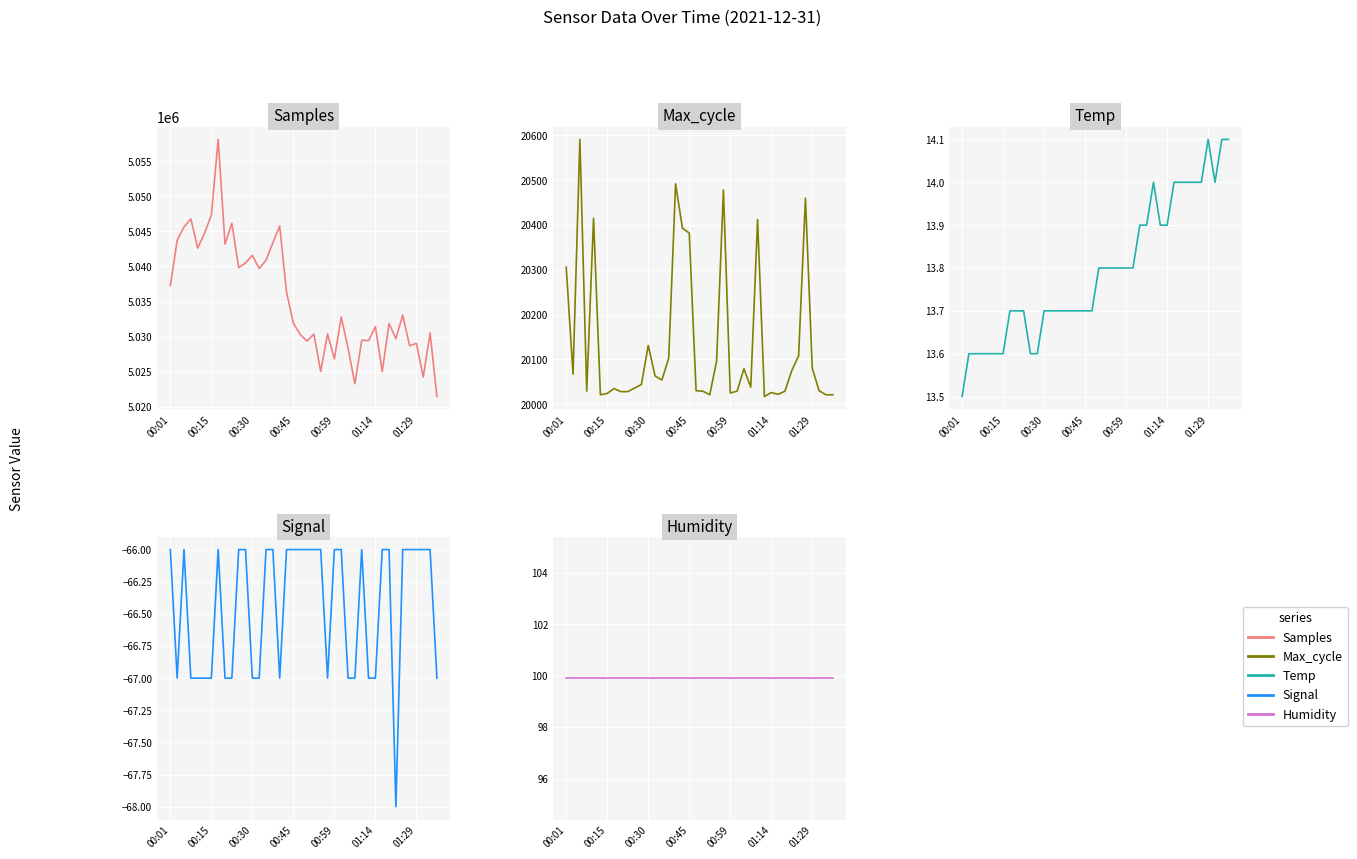

The Max_cycle series shows 11196.3 at 10. True or false?

False